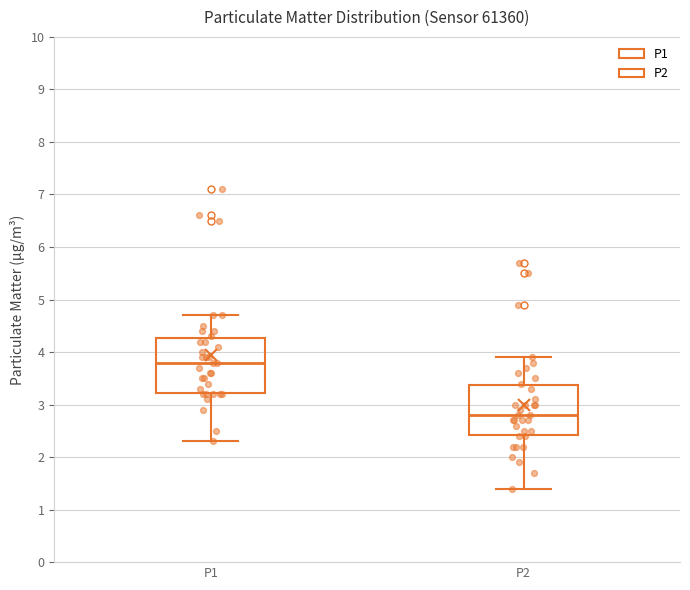

Reading left to right, read every box against the y-axis: the position of its median line, the range the box covers, and the ends of its whiskers. The values are not printed on the chart, so give them approximately, as read against the axis.

P1: median 3.8, box 3.2 to 4.3, whiskers 2.3 to 4.7
P2: median 2.8, box 2.4 to 3.4, whiskers 1.4 to 3.9